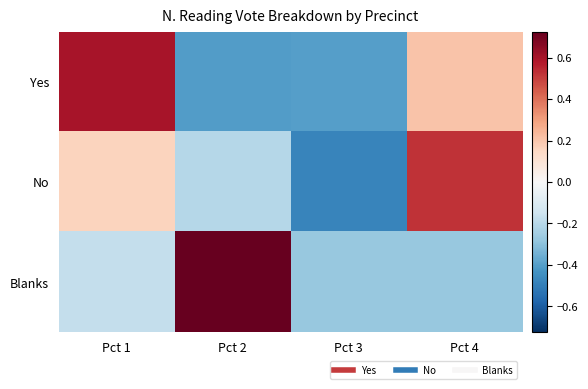

What is the smallest value displayed?

-0.5